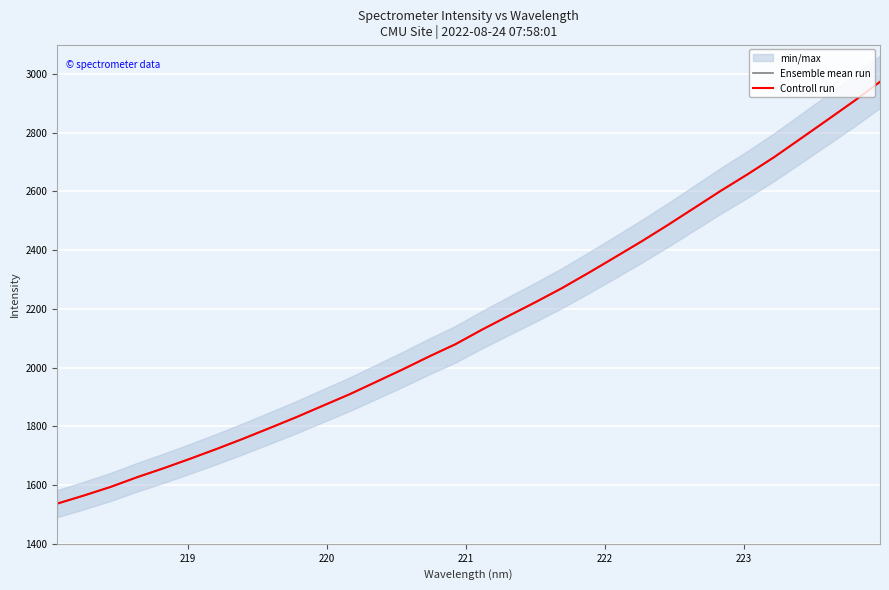

Which series has the largest total across all categories?

Ensemble mean run